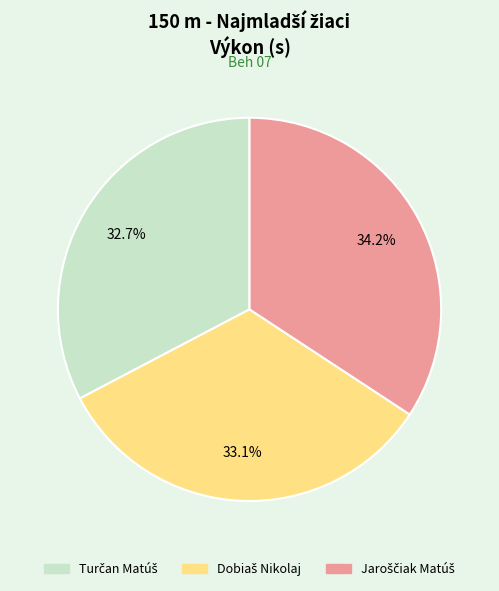

To the nearest percent, what is the difference between the largest and smallest slice percentages?

2%